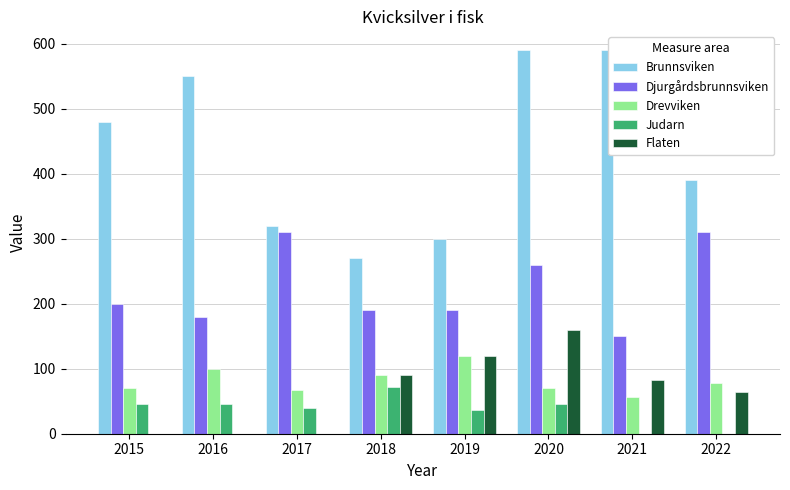

Are the bars grouped side by side (vs. stacked)?

Yes